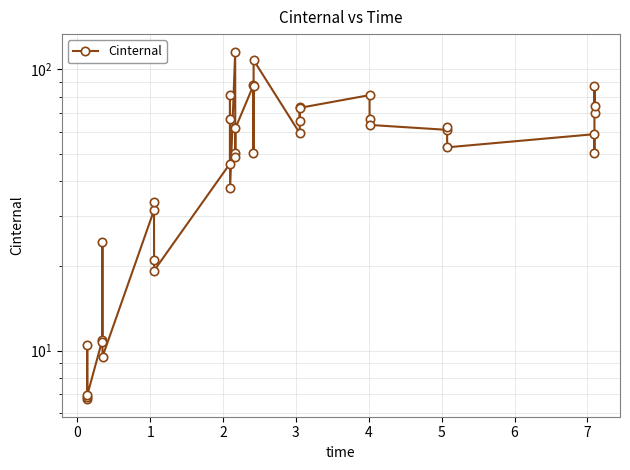

What is the minimum value shown in the chart?

6.7